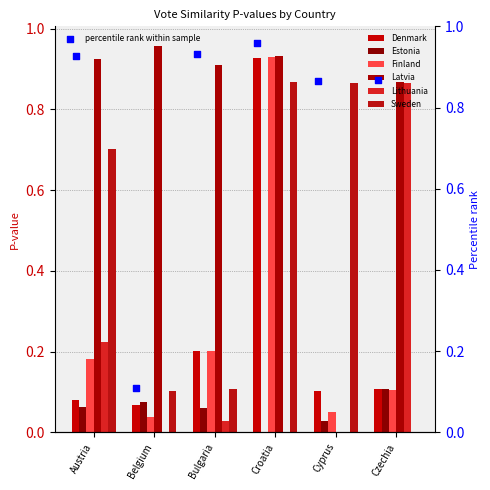

At how many categories does at least one series exceed 0?

6